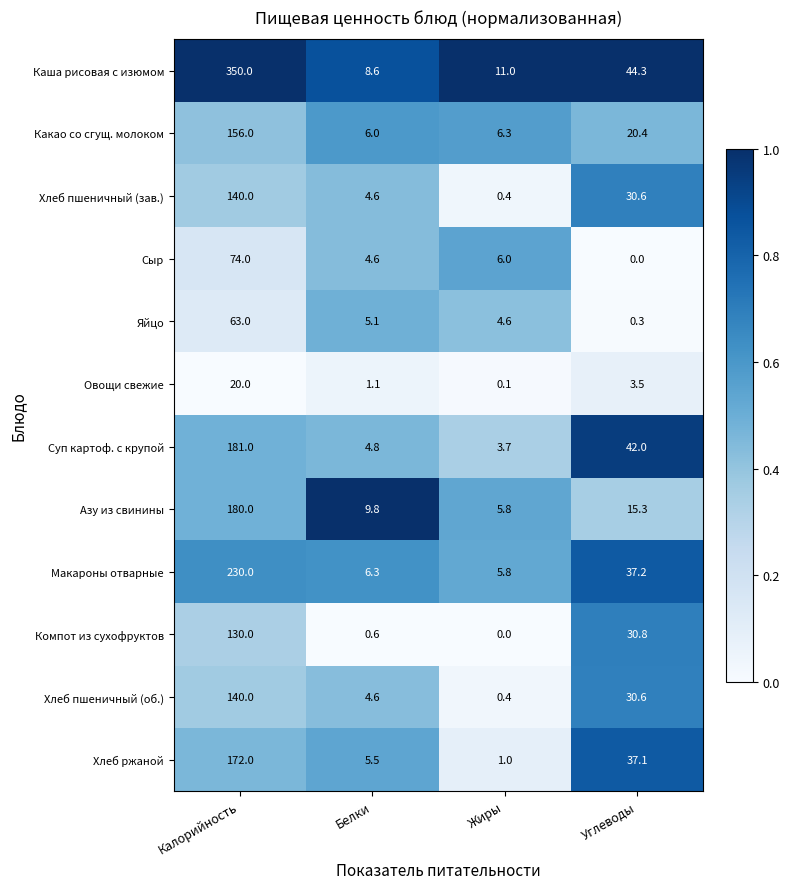

Which series has the widest spread of values?

Каша рисовая с изюмом